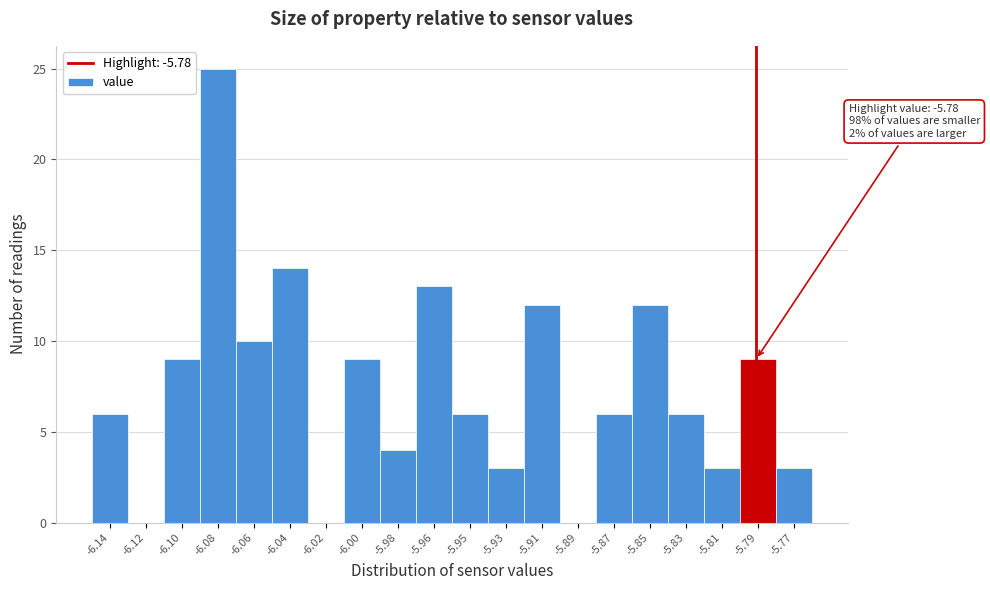

Reading left to right, what are all the values shown in this chart?

-6.14=6	-6.12=0	-6.10=9	-6.08=25	-6.06=10	-6.04=14	-6.02=0	-6.00=9	-5.98=4	-5.96=13	-5.95=6	-5.93=3	-5.91=12	-5.89=0	-5.87=6	-5.85=12	-5.83=6	-5.81=3	-5.79=9	-5.77=3